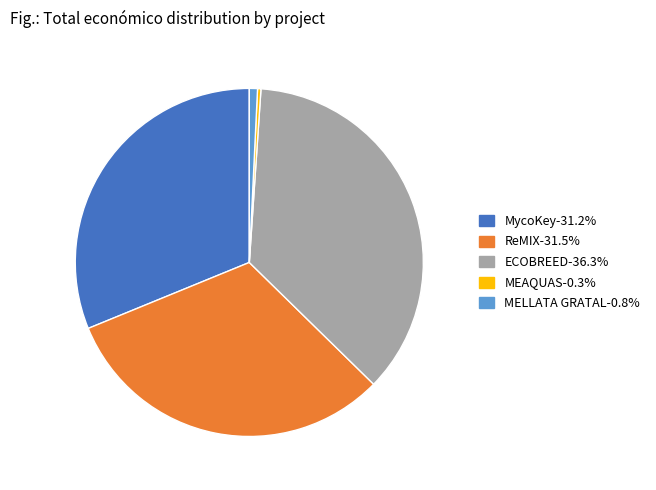

How many segments does this pie chart have?

5